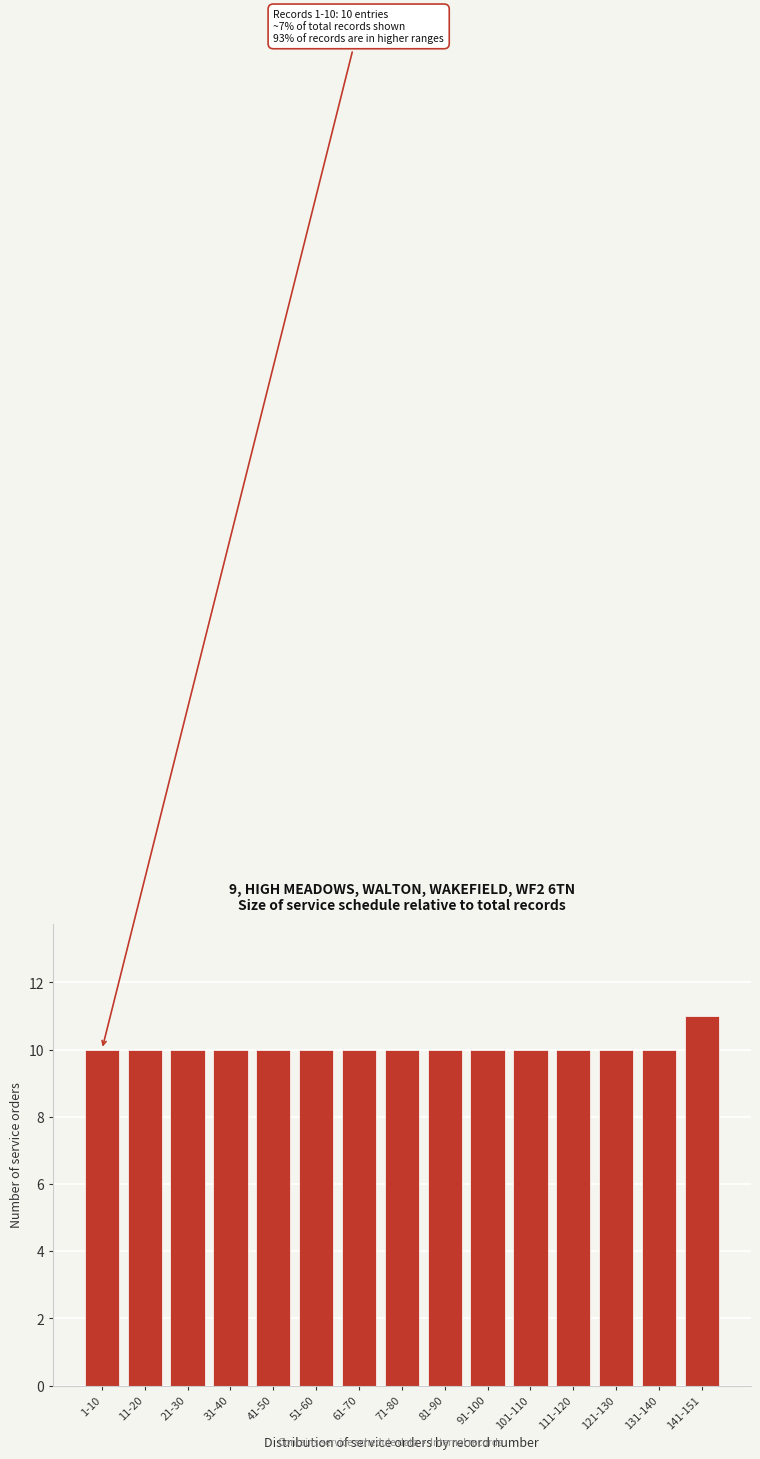

Reading left to right, transcribe all the data shown in this chart.

1-10=10	11-20=10	21-30=10	31-40=10	41-50=10	51-60=10	61-70=10	71-80=10	81-90=10	91-100=10	101-110=10	111-120=10	121-130=10	131-140=10	141-151=11